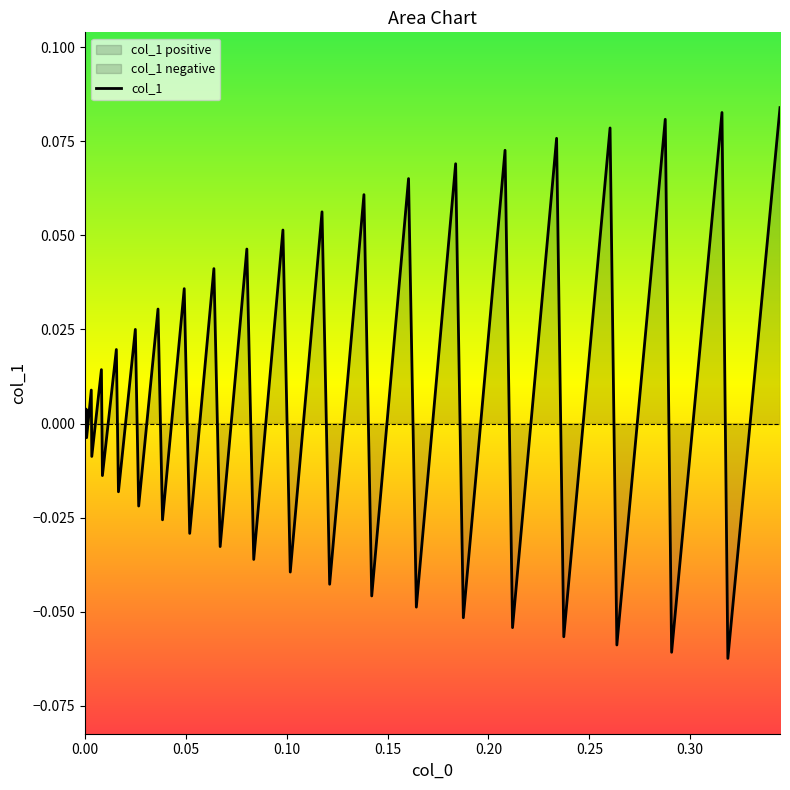

How many distinct data groups are displayed?

1